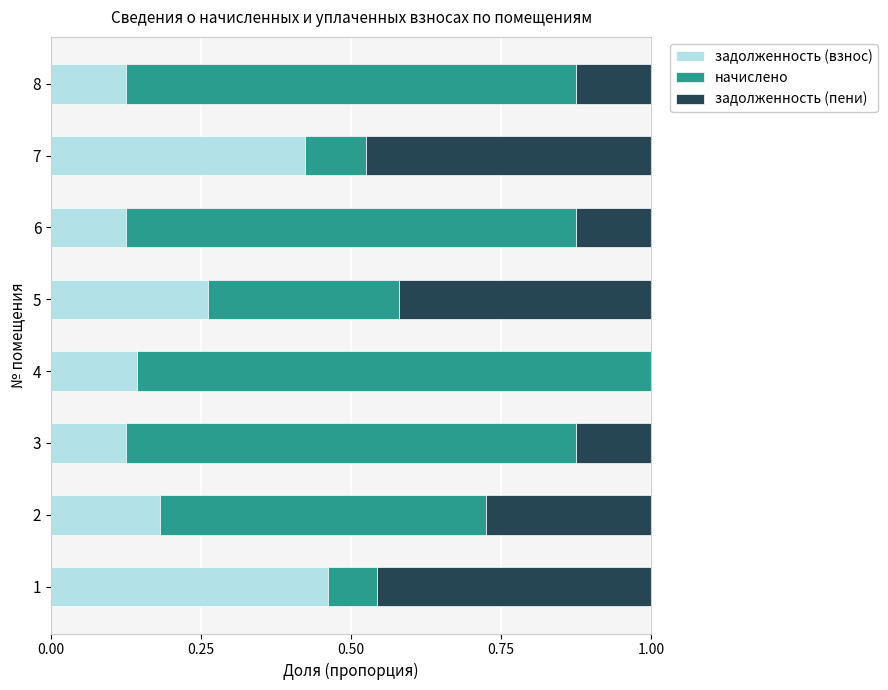

How many series are shown in this chart?

3